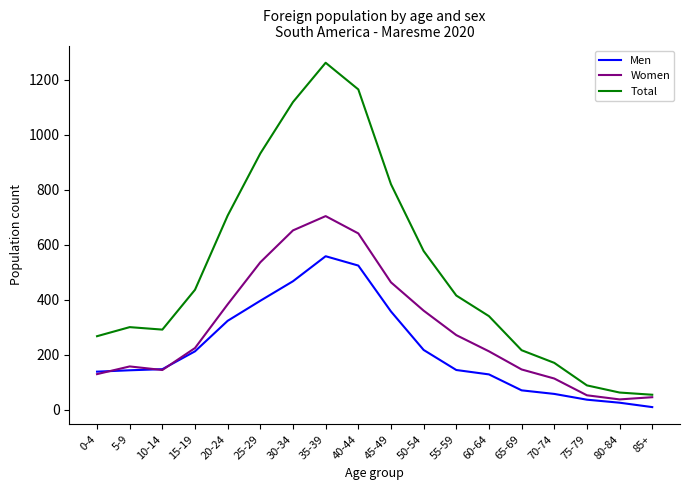

Which series has the widest spread of values?

Total